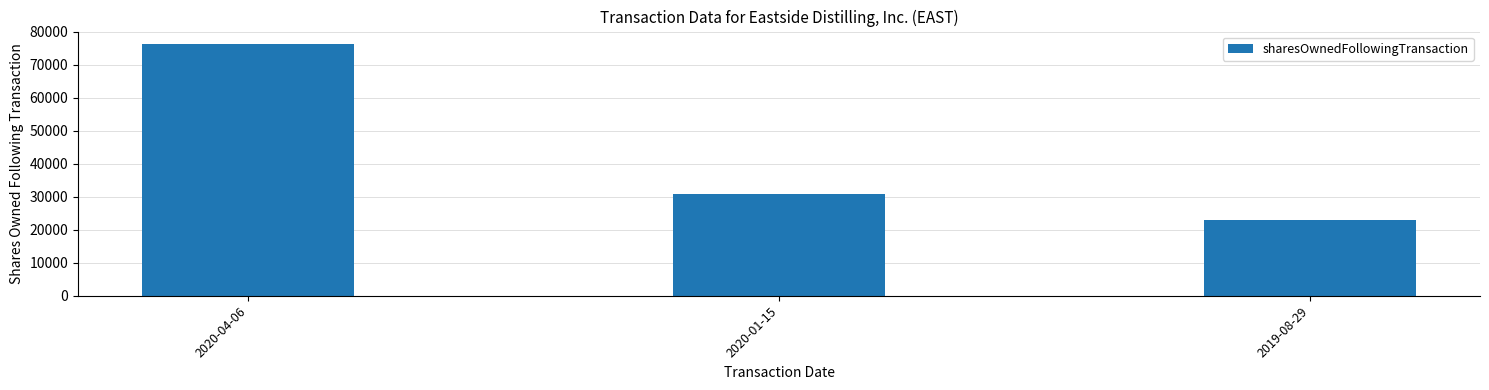

What position from the right is 2019-08-29?

1